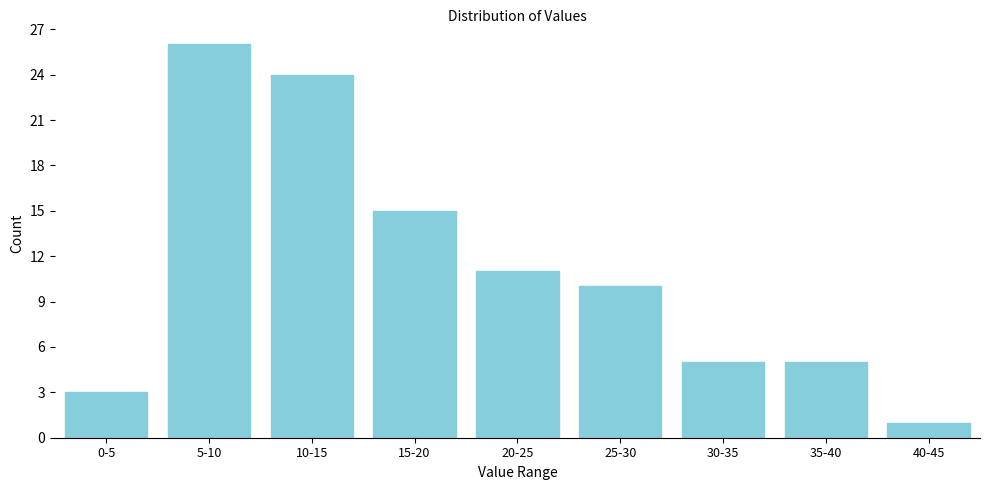

Reading left to right, extract all data points from this chart.

3	26	24	15	11	10	5	5	1